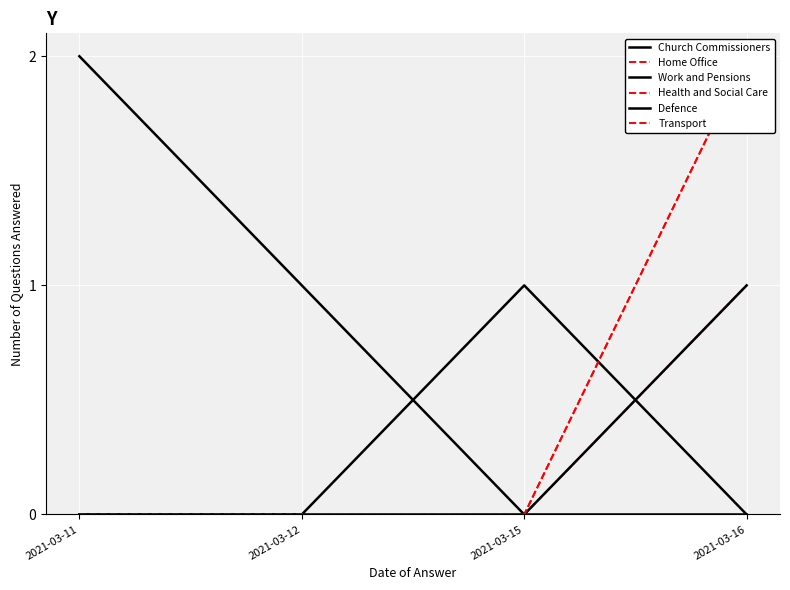

What is the sum of all Health and Social Care values?

1